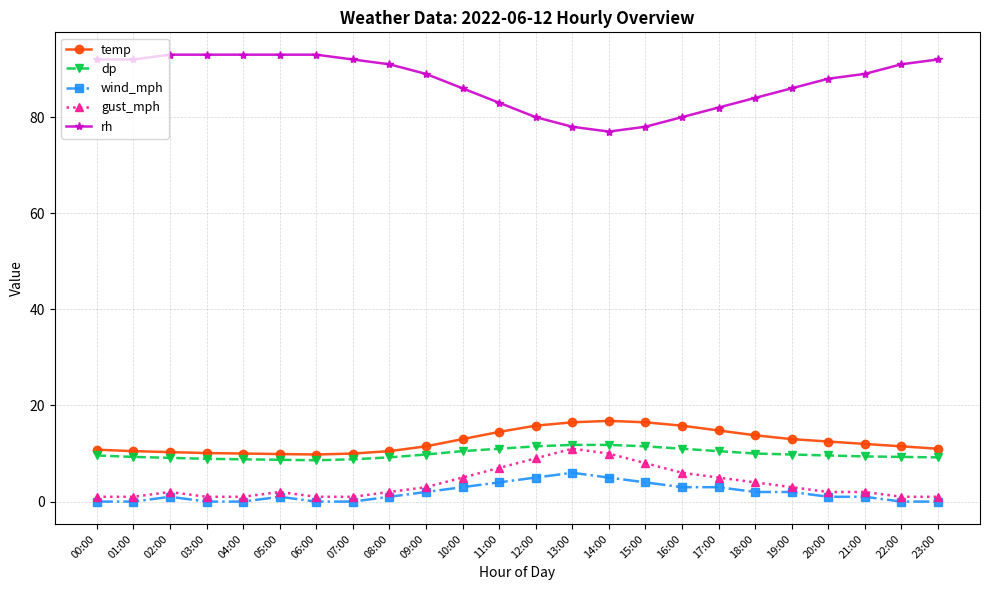

What is the label of the 19th point from the left?

18:00